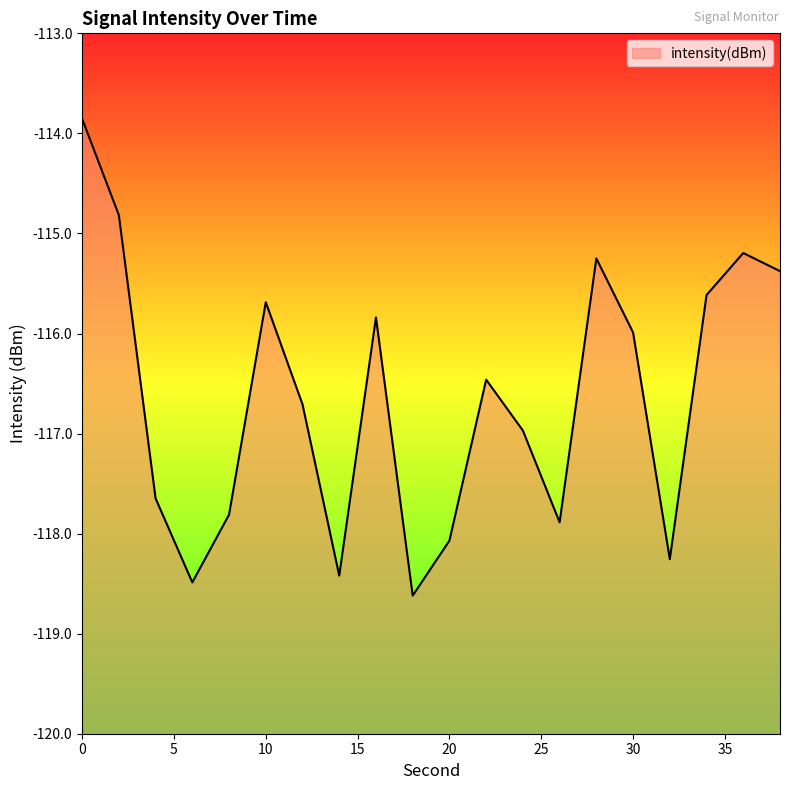

How many lines are shown in the chart?

1